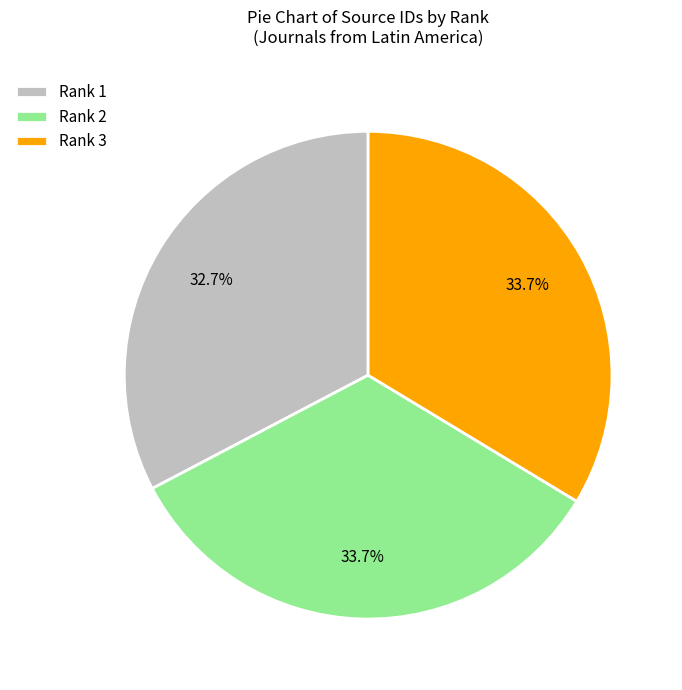

What is the ratio of the value at Rank 2 to the value at Rank 1?

1.0